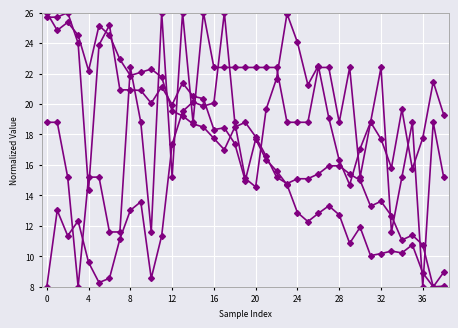

Reading left to right, list all the values displayed in this chart.

BME280_temperature: 26.0	24.8	25.4	24.5	22.2	25.2	24.5	22.9	21.9	22.1	22.3	21.8	19.5	19.2	18.7	18.5	17.7	17.0	18.5	18.8	17.8	16.6	15.2	14.8	15.1	15.1	15.4	15.9	15.9	15.4	15.0	13.3	13.6	12.7	11.1	11.4	10.8	8.0	9.0
BME280_humidity: 8.0	13.0	11.3	12.3	9.6	8.3	8.6	11.1	13.0	13.6	8.6	11.3	17.3	19.5	20.1	19.9	20.1	26.0	18.8	15.1	14.6	19.7	21.7	25.9	24.0	21.3	22.5	19.1	16.3	14.7	17.1	18.8	17.7	15.8	19.7	15.7	17.8	21.5	19.3
BME280_pressure: 25.7	25.7	26.0	24.0	14.4	23.9	25.2	20.9	20.9	20.9	20.1	21.1	20.0	21.4	20.5	20.3	18.3	18.4	17.4	15.0	17.7	16.3	15.6	14.7	12.9	12.3	12.8	13.3	12.7	10.9	11.9	10.0	10.2	10.3	10.2	10.8	8.9	8.0	8.0
Signal: 18.8	18.8	15.2	8.0	15.2	15.2	11.6	11.6	22.4	18.8	11.6	26.0	15.2	26.0	18.8	26.0	22.4	22.4	22.4	22.4	22.4	22.4	22.4	18.8	18.8	18.8	22.4	22.4	18.8	22.4	15.2	18.8	22.4	11.6	15.2	18.8	8.0	18.8	15.2